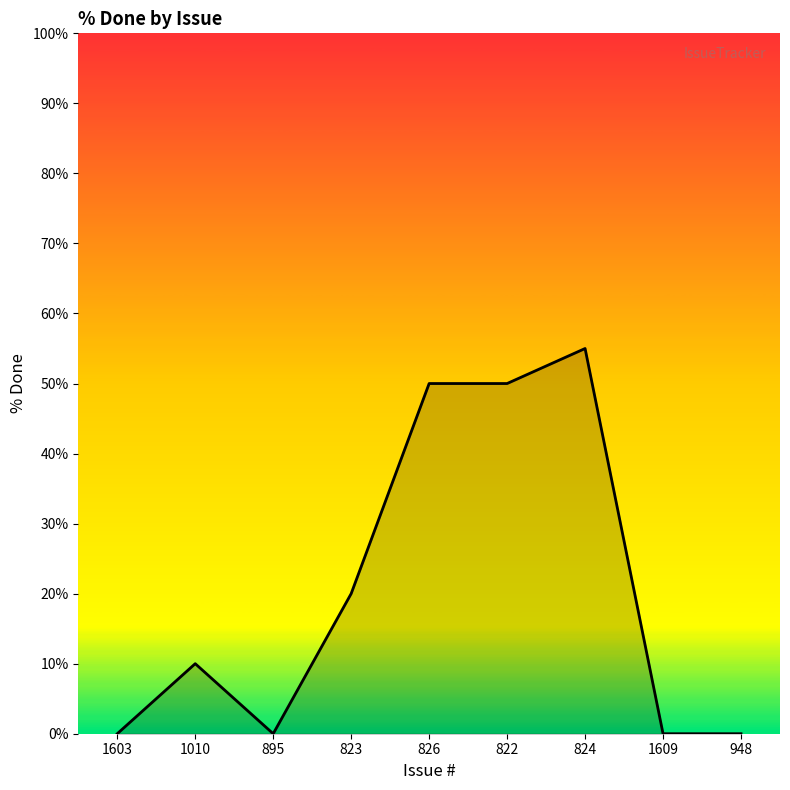

Reading right to left, list all the values displayed in this chart.

948=0	1609=0	824=55	822=50	826=50	823=20	895=0	1010=10	1603=0